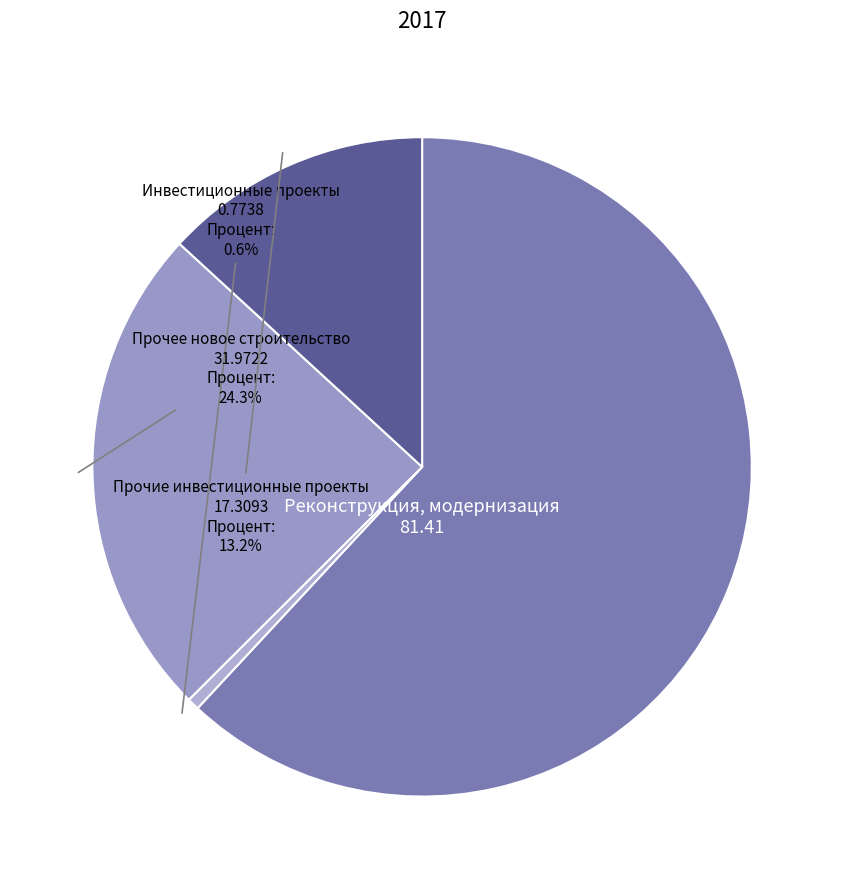

Which category has the smallest portion of the pie?

Инвестиционные проекты